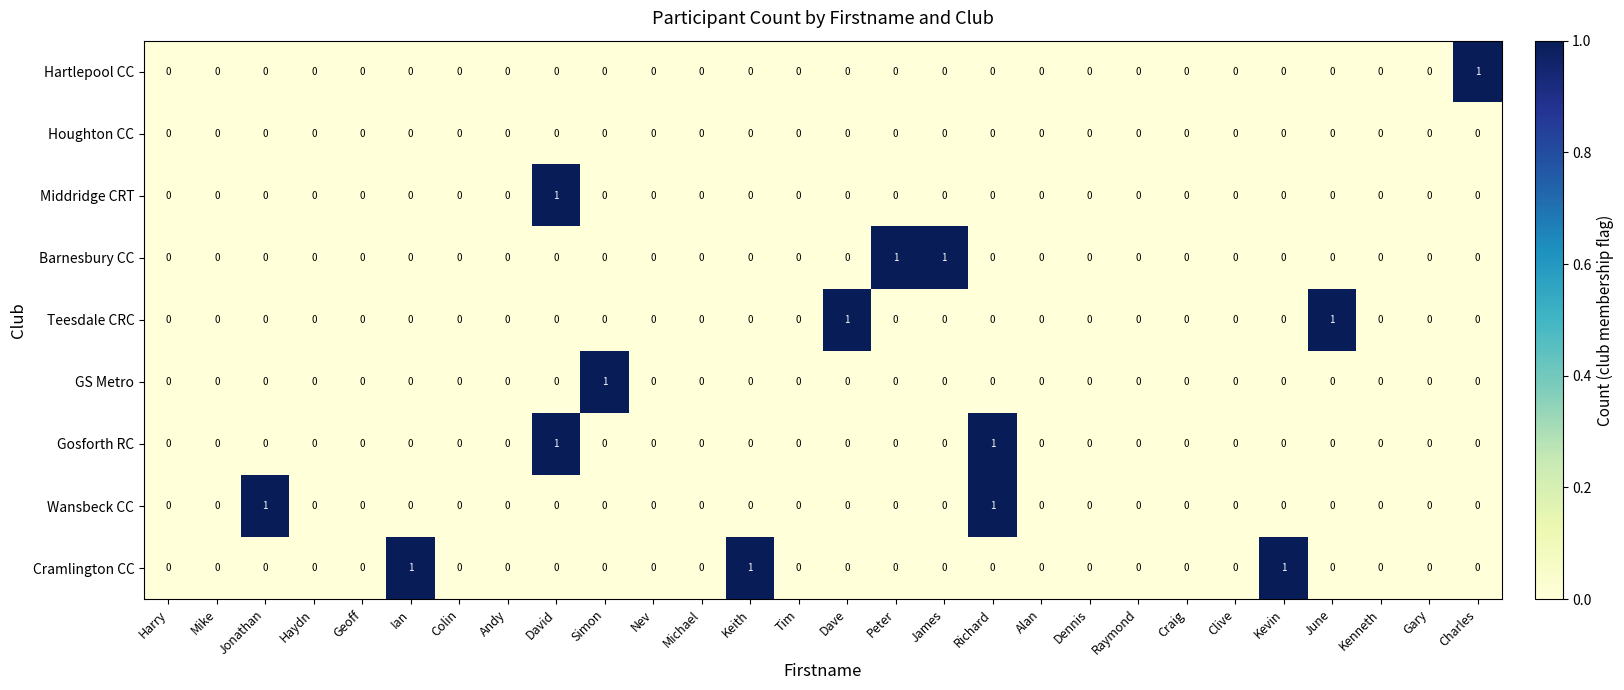

Which series changed the most between Andy and Kevin?

Cramlington CC